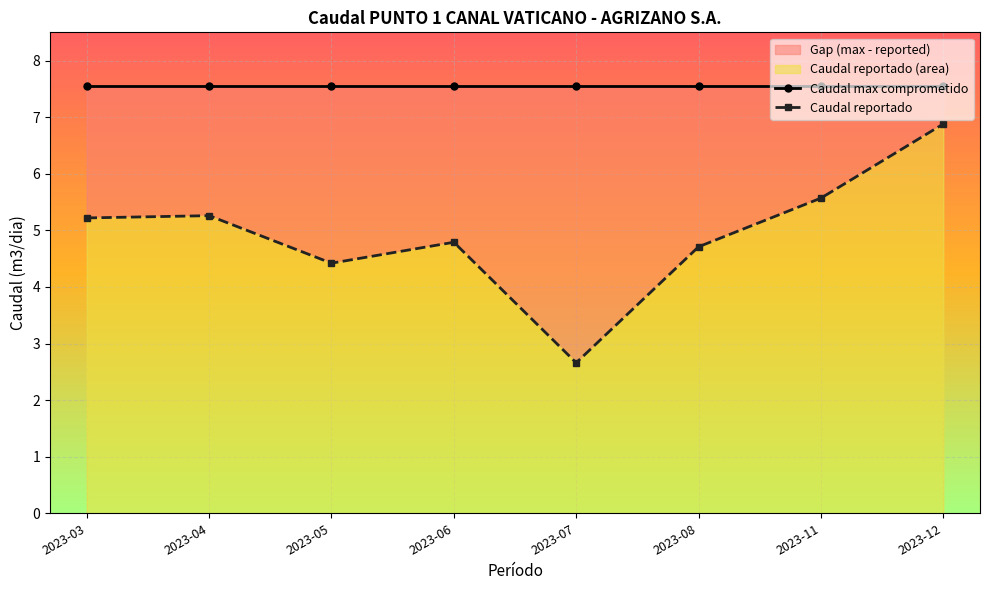

Is it true that Caudal max comprometido equals 5.3 at 2023-05?

False